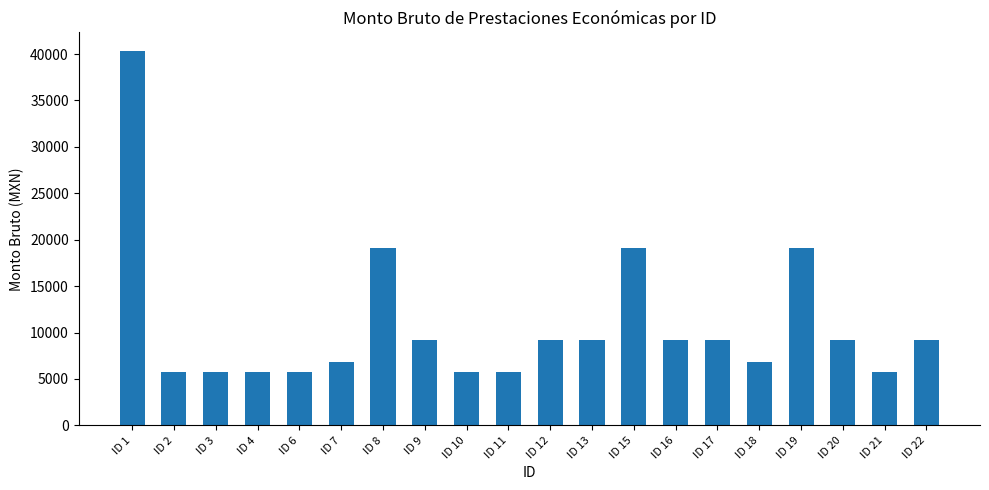

What is the minimum value shown in the chart?

5741.5